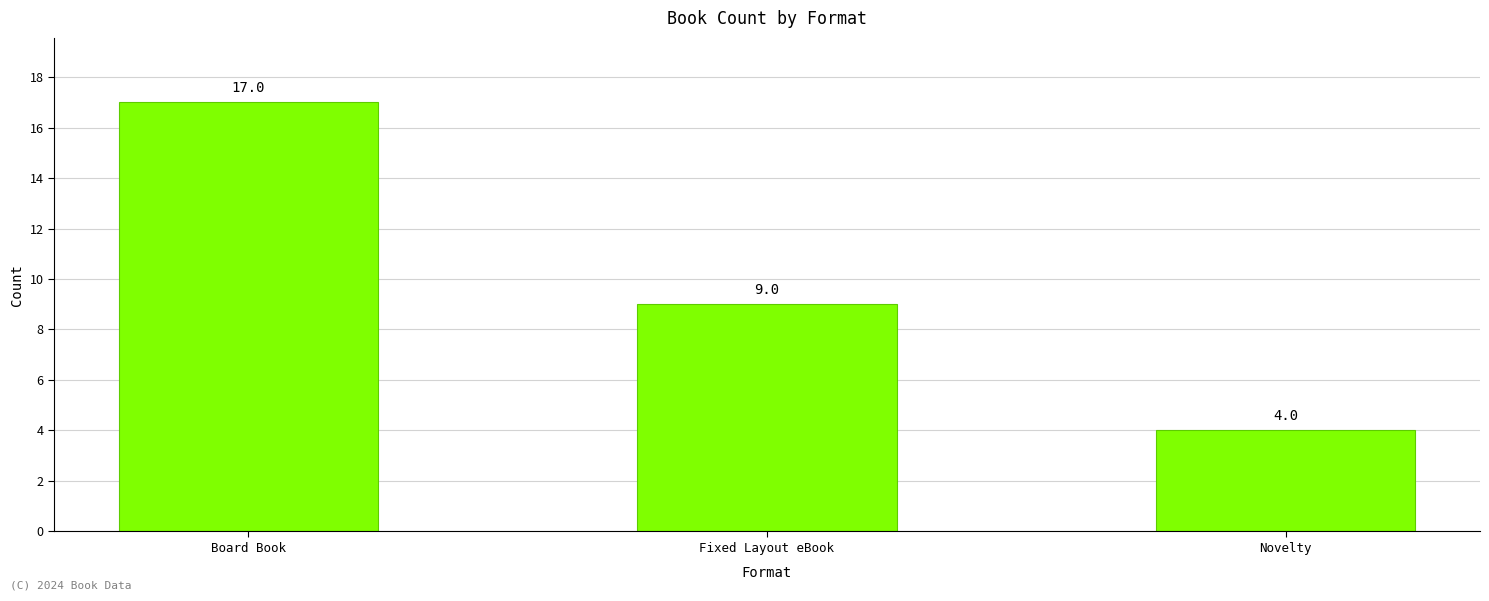

Approximately how many times larger is the value at Novelty compared to Board Book?

0.2